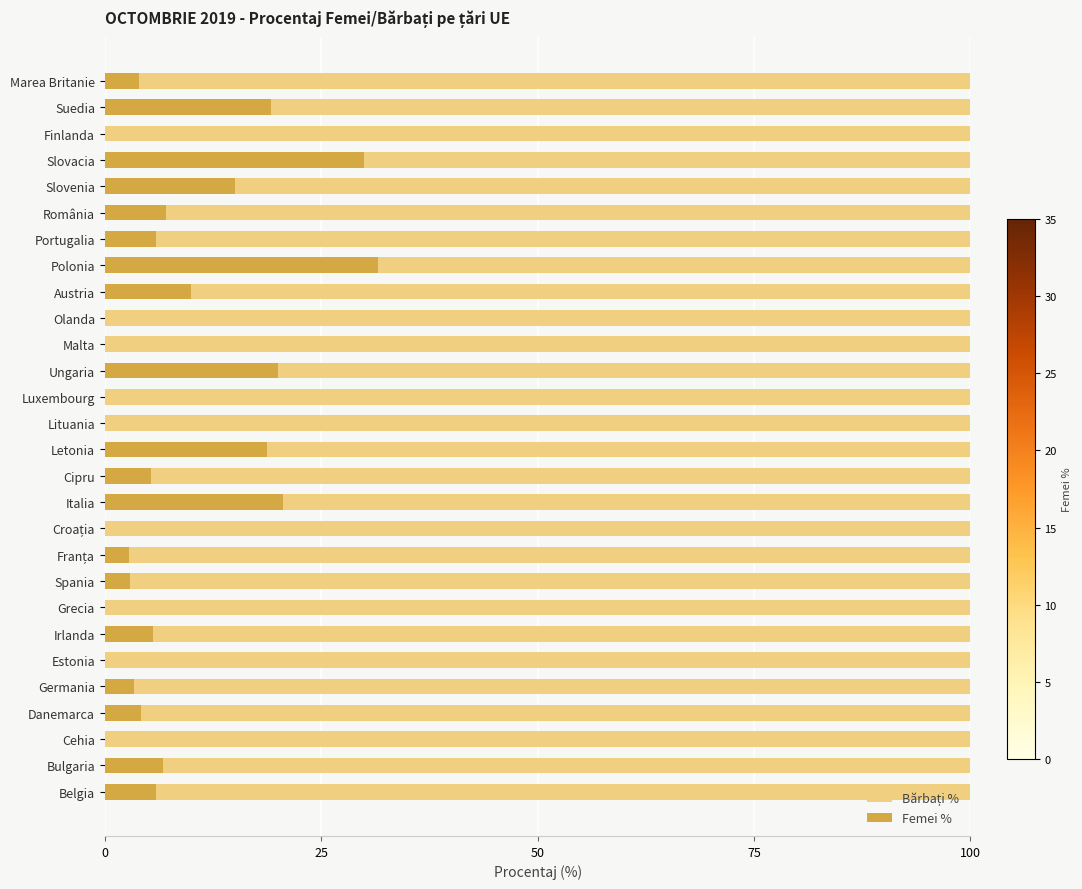

What is the sum of the Femei % values at Polonia and Marea Britanie?

35.6